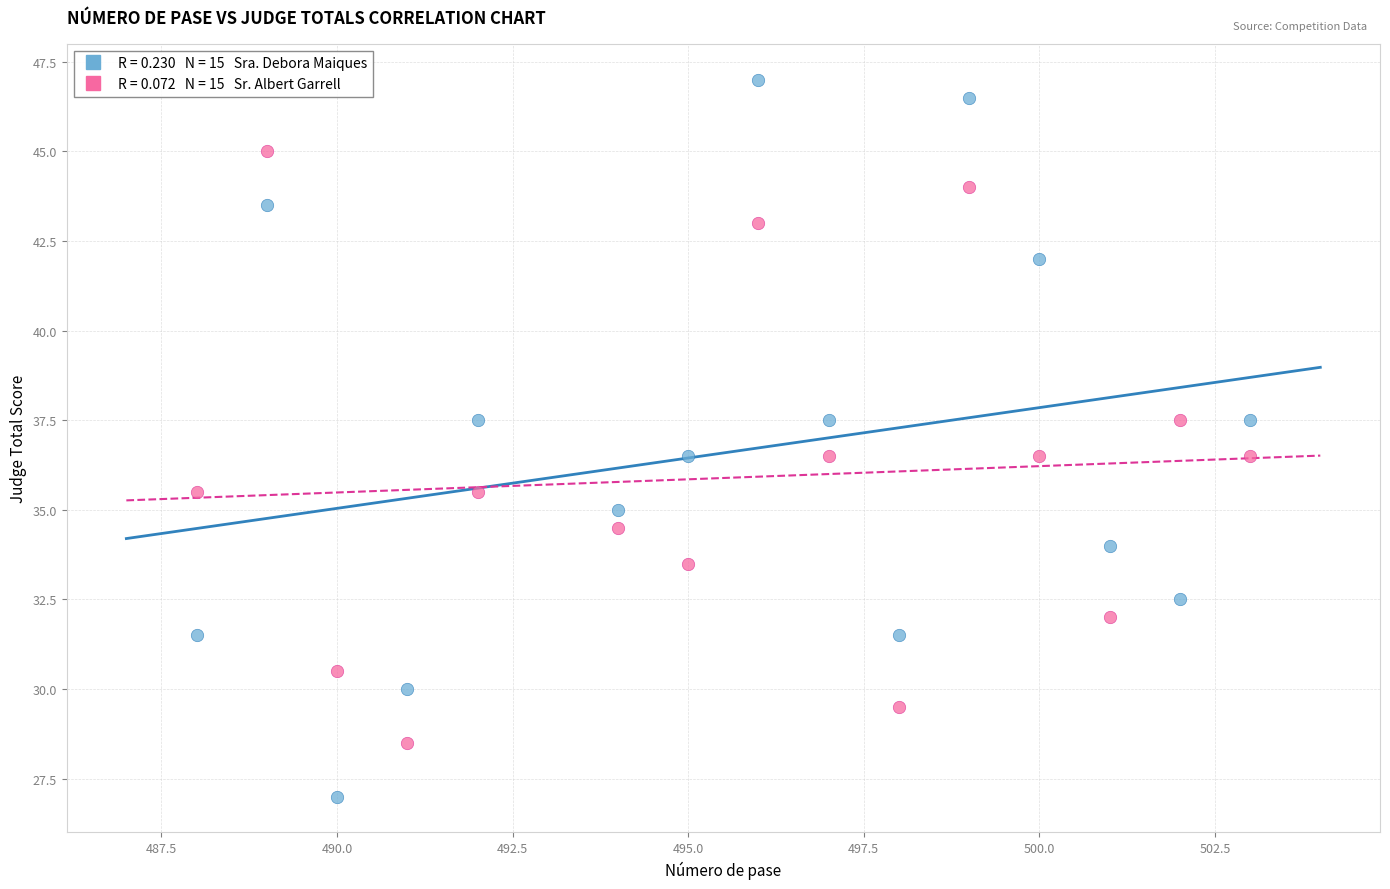

Across all data points, what is the range of Y values (max minus min)?

20.0